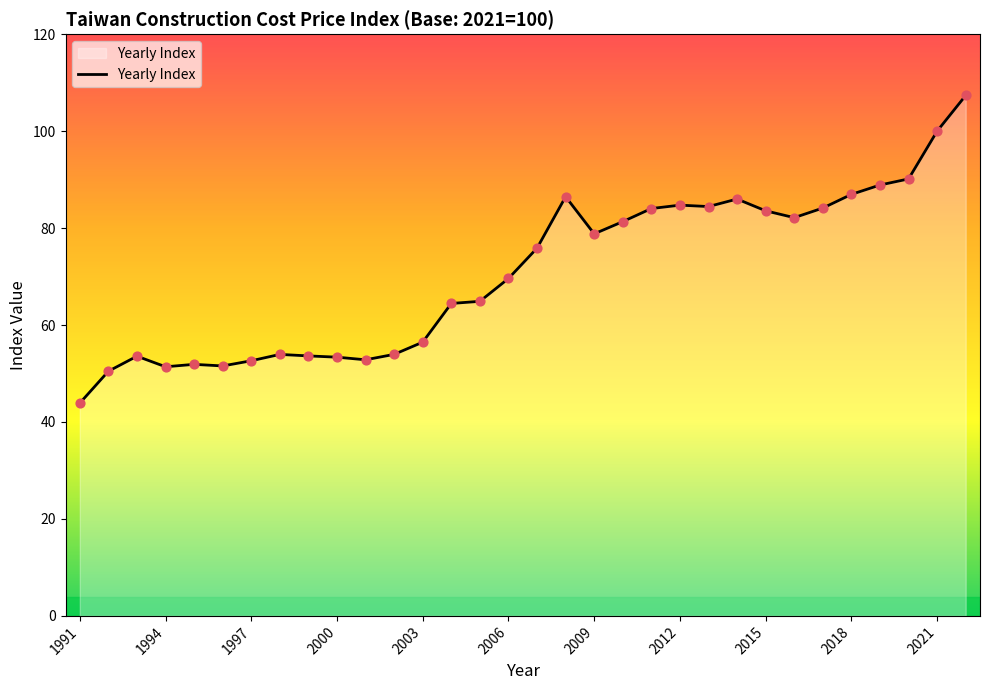

What is the maximum value shown in the chart?

107.4